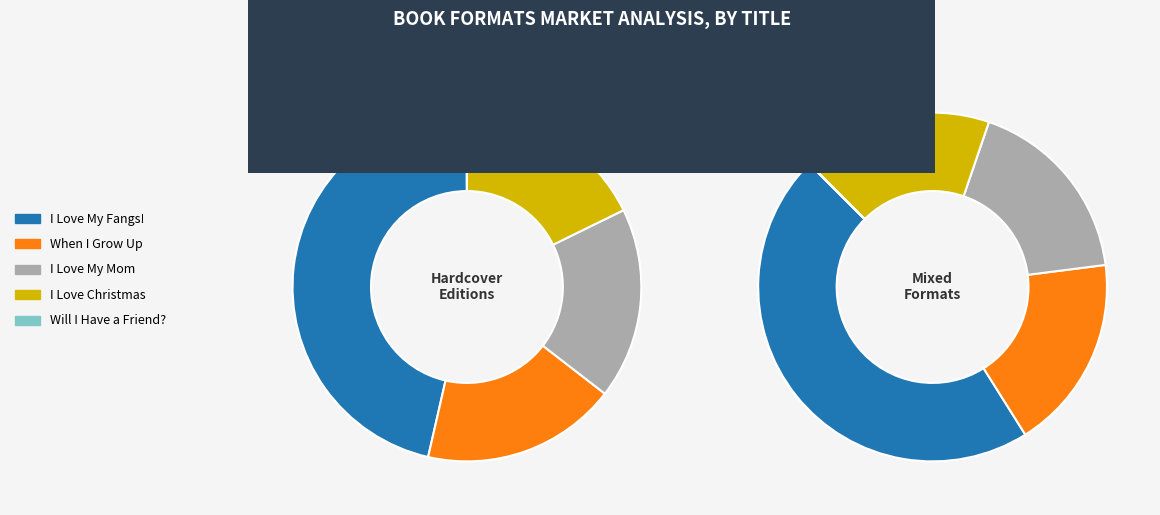

Is there any slice that represents more than half of the pie?

No